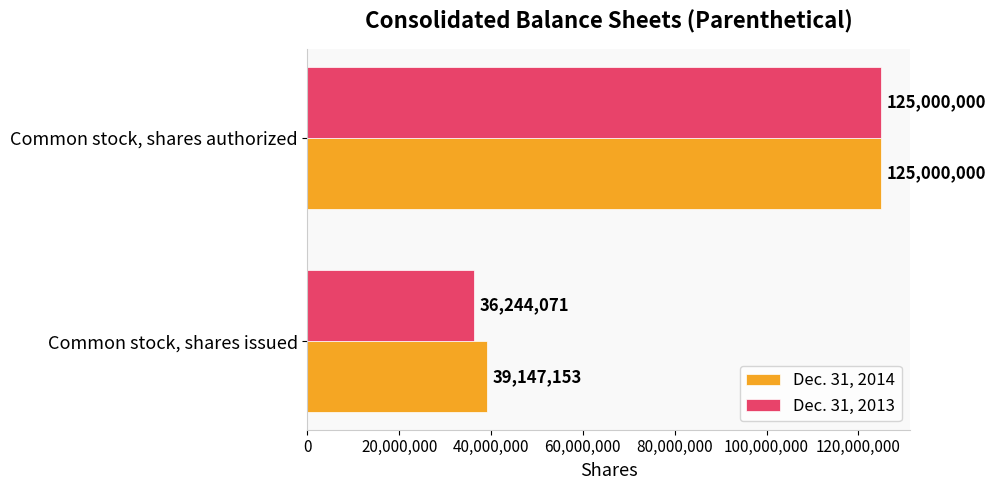

Which category has the highest value across all series?

Common stock, shares authorized